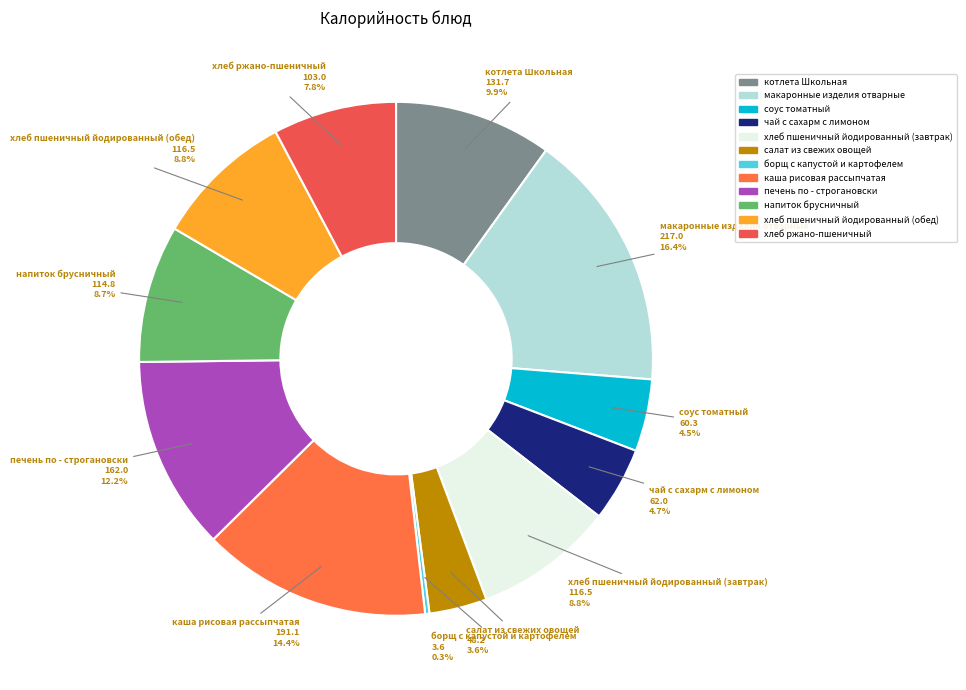

What portion of the pie excludes напиток брусничный?

91.3%